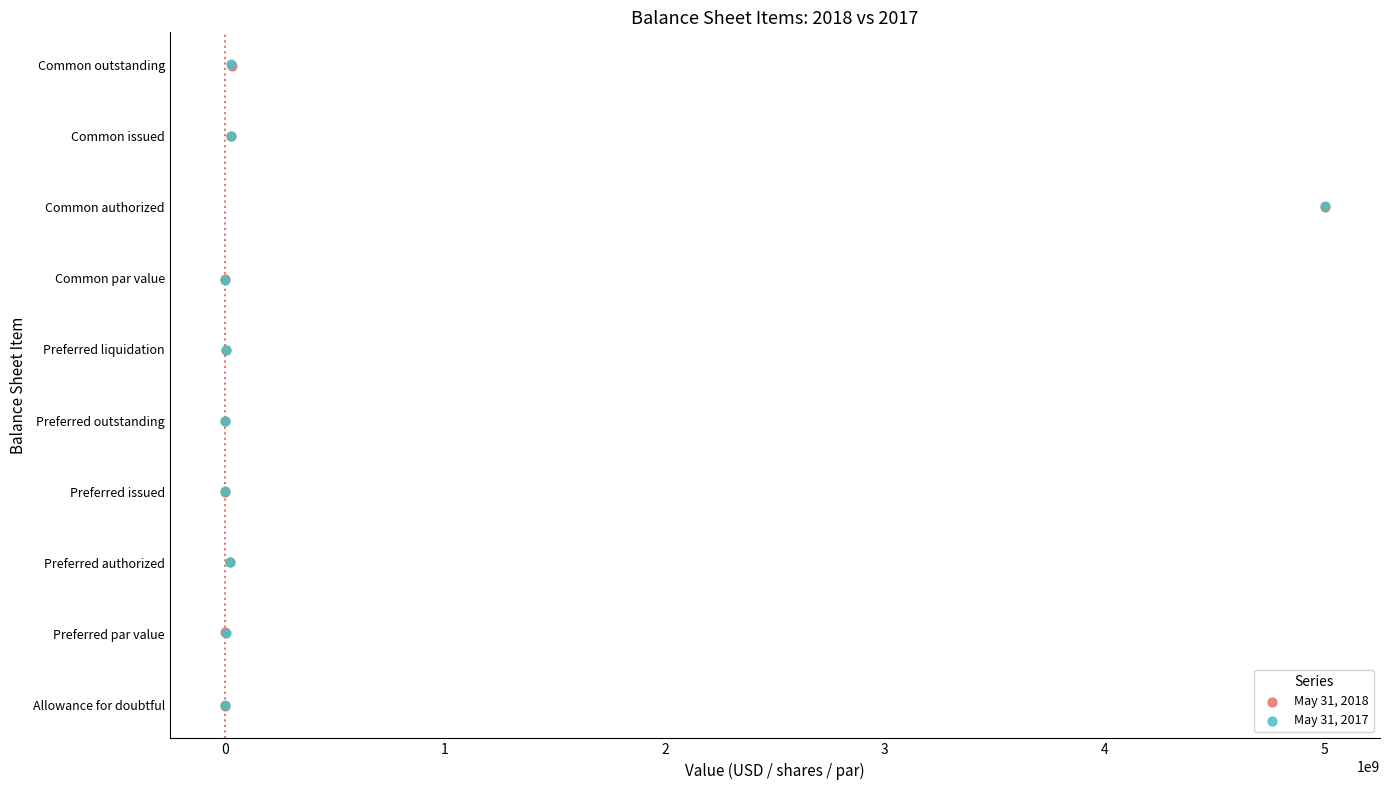

What are all the series names shown in the legend?

May 31, 2018, May 31, 2017